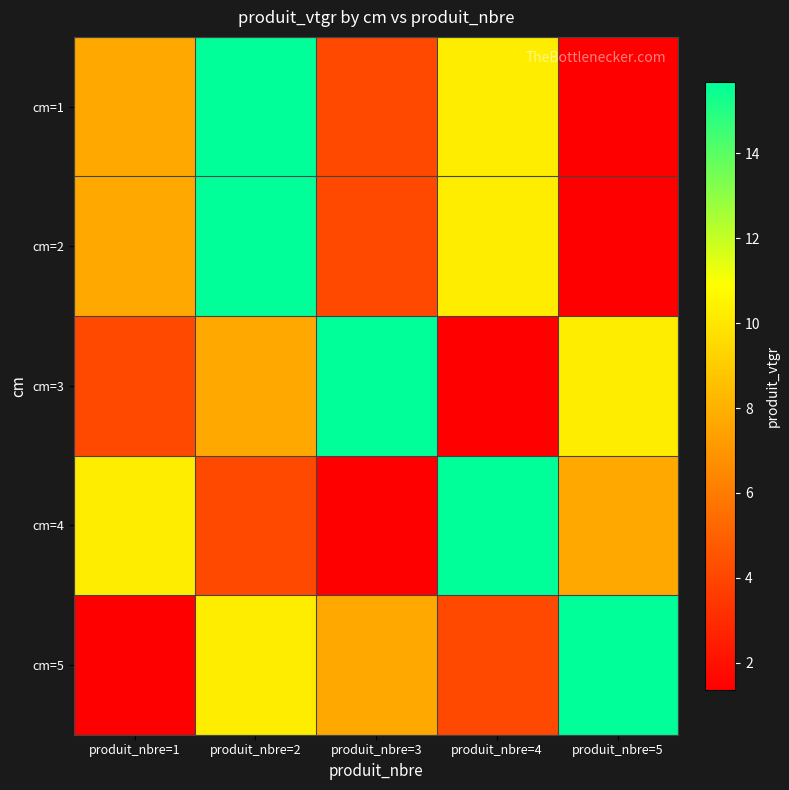

Between produit_nbre=2 and produit_nbre=3, which series saw the biggest shift?

cm=1